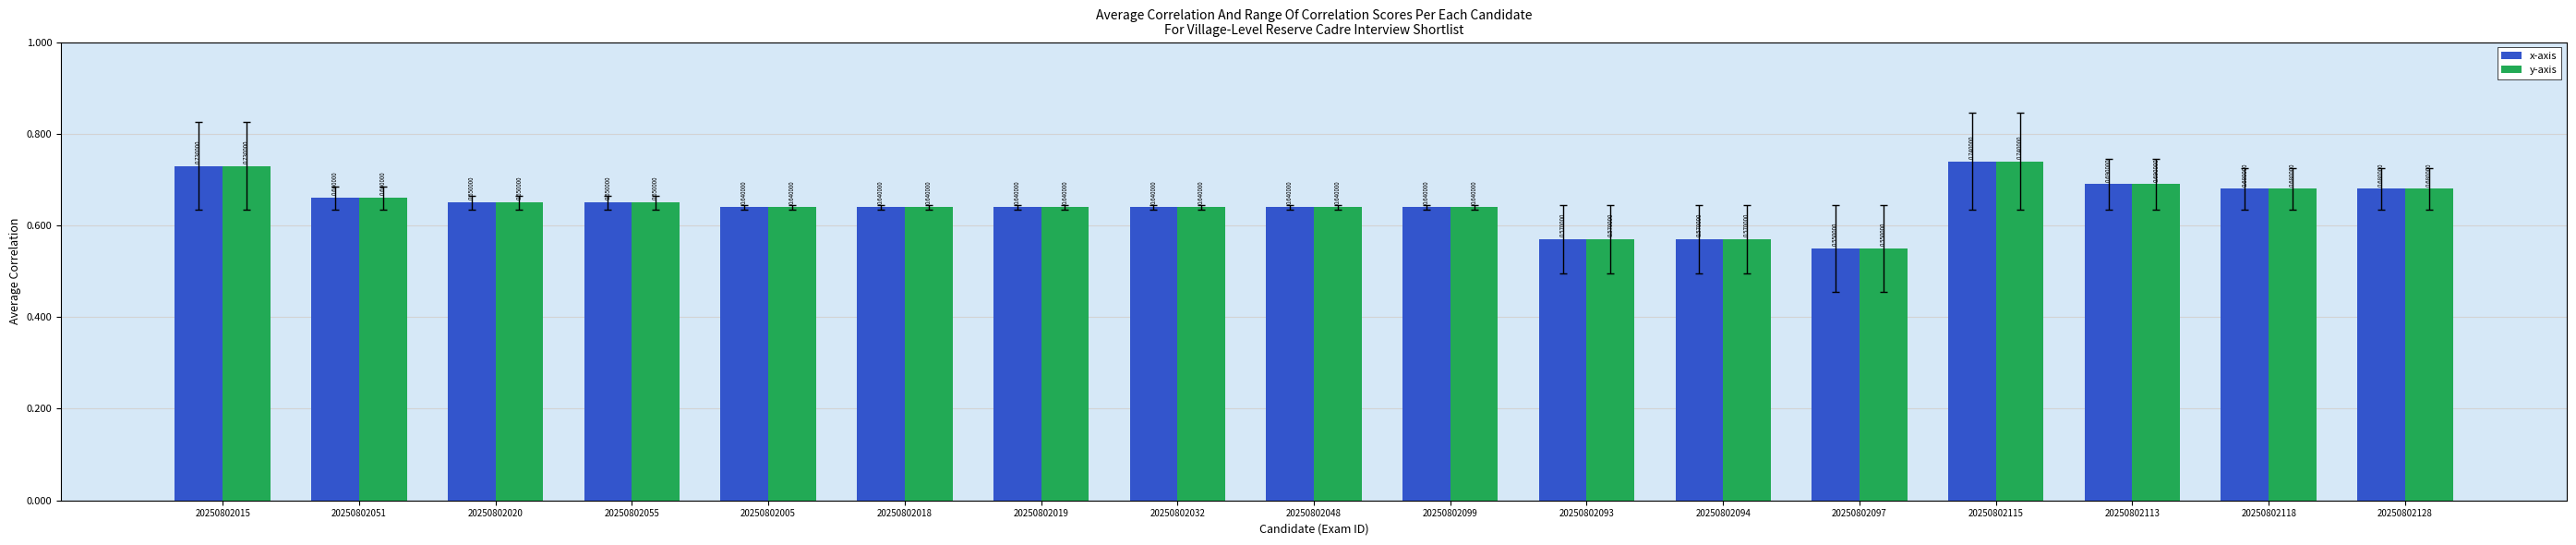

What are all the series names shown in the legend?

x-axis, y-axis